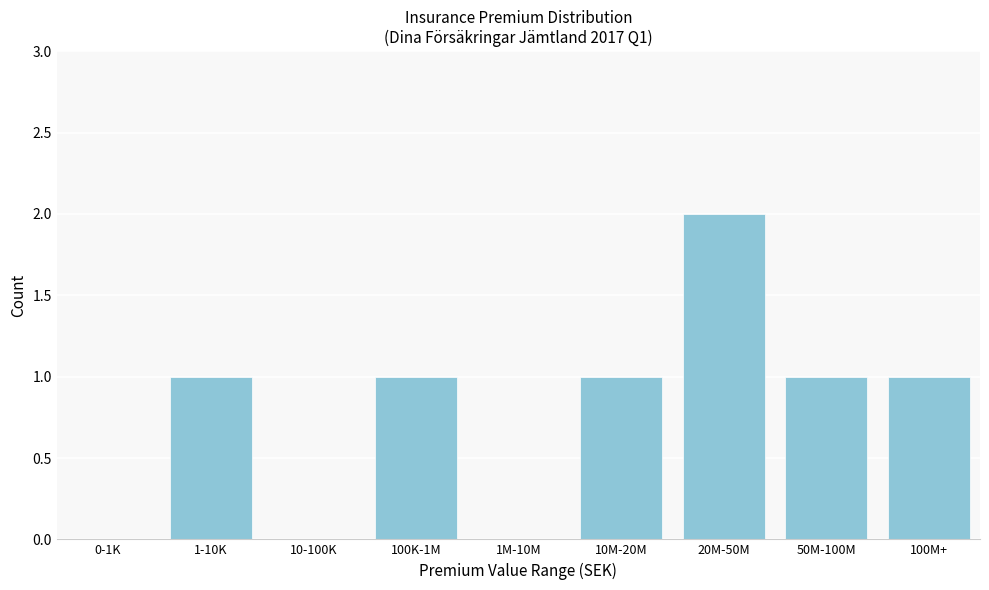

Reading left to right, what are all the values shown in this chart?

0-1K=0	1-10K=1	10-100K=0	100K-1M=1	1M-10M=0	10M-20M=1	20M-50M=2	50M-100M=1	100M+=1